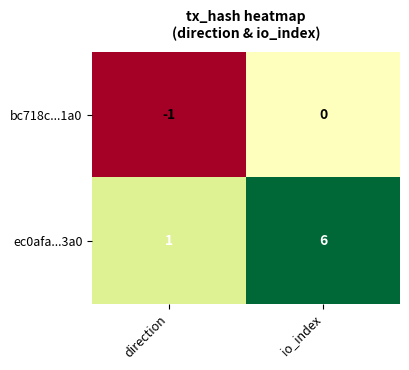

Is it true that bc718c...1a0 equals -1 at direction?

True